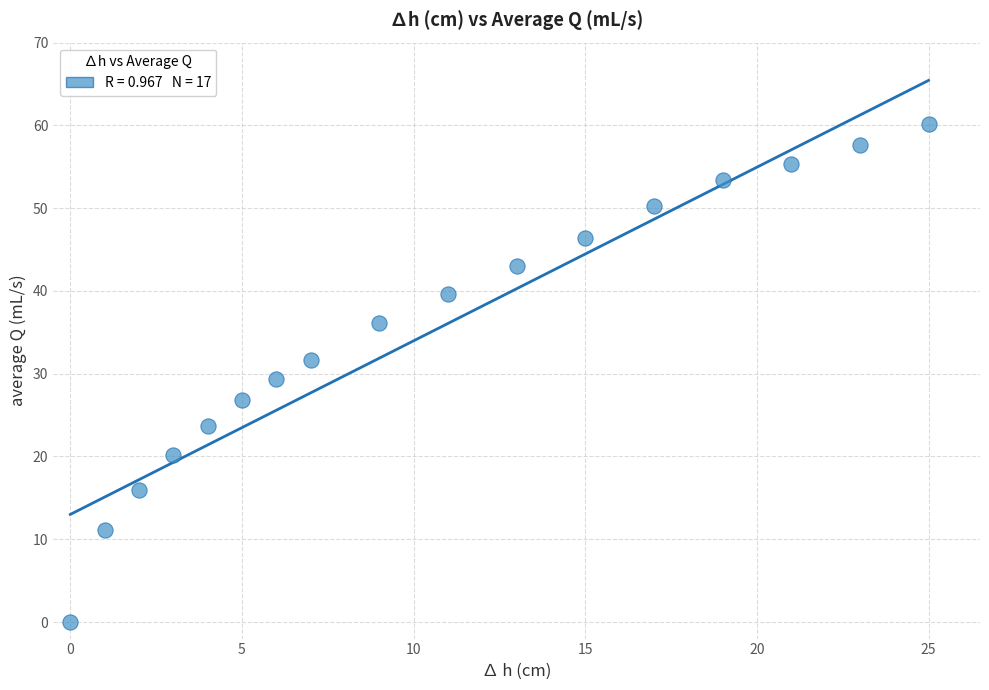

What is the range of Y values (max minus min)?

60.1